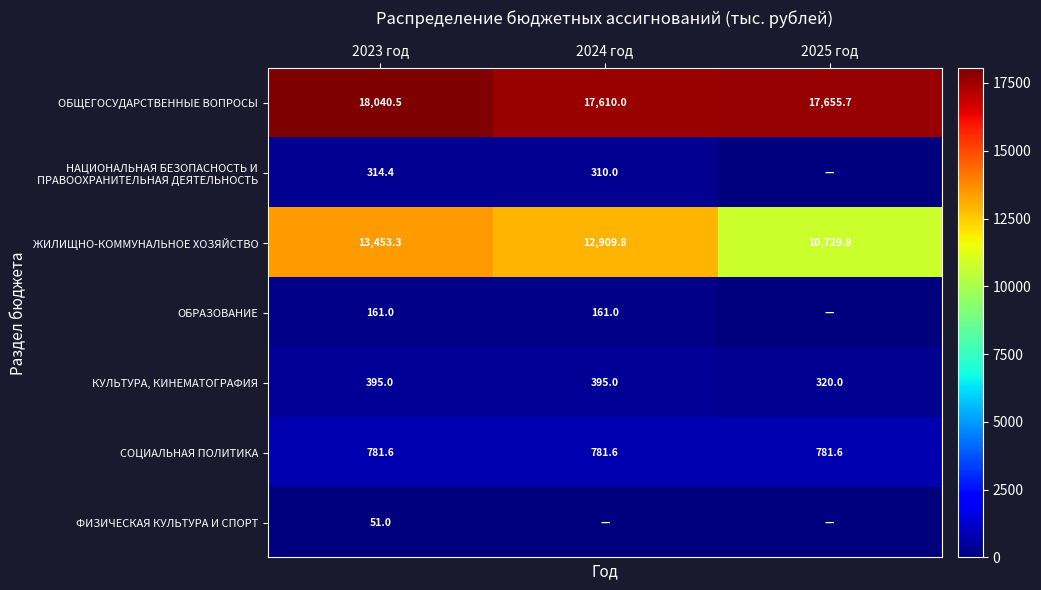

What is the difference between the ОБЩЕГОСУДАРСТВЕННЫЕ ВОПРОСЫ values at 2023 год and 2025 год?

384.8